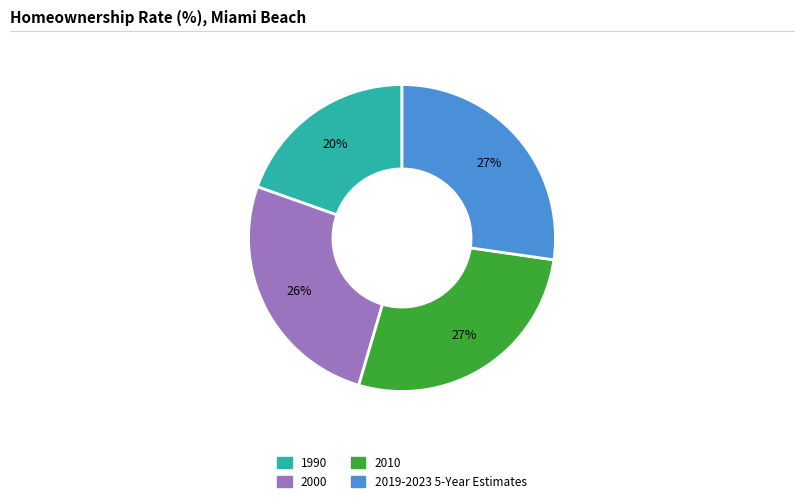

How many slices are in this pie chart?

4